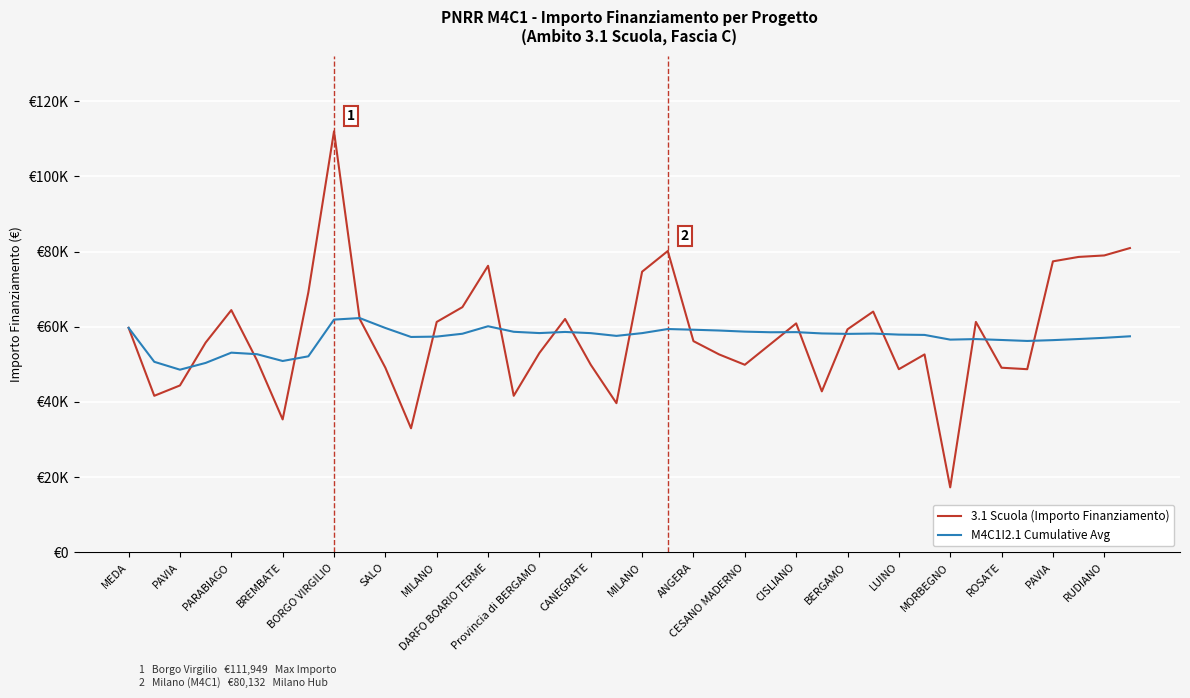

List the series in order of their overall mean, highest first.

3.1 Scuola (Importo Finanziamento), M4C1I2.1 Cumulative Avg